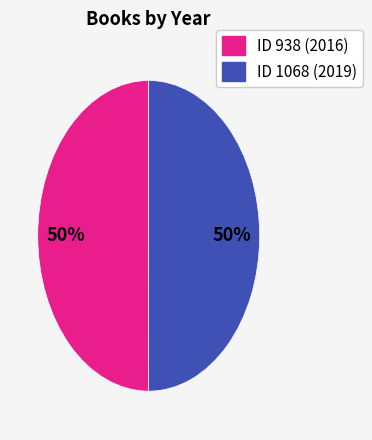

To the nearest percent, what is the average slice percentage?

50%